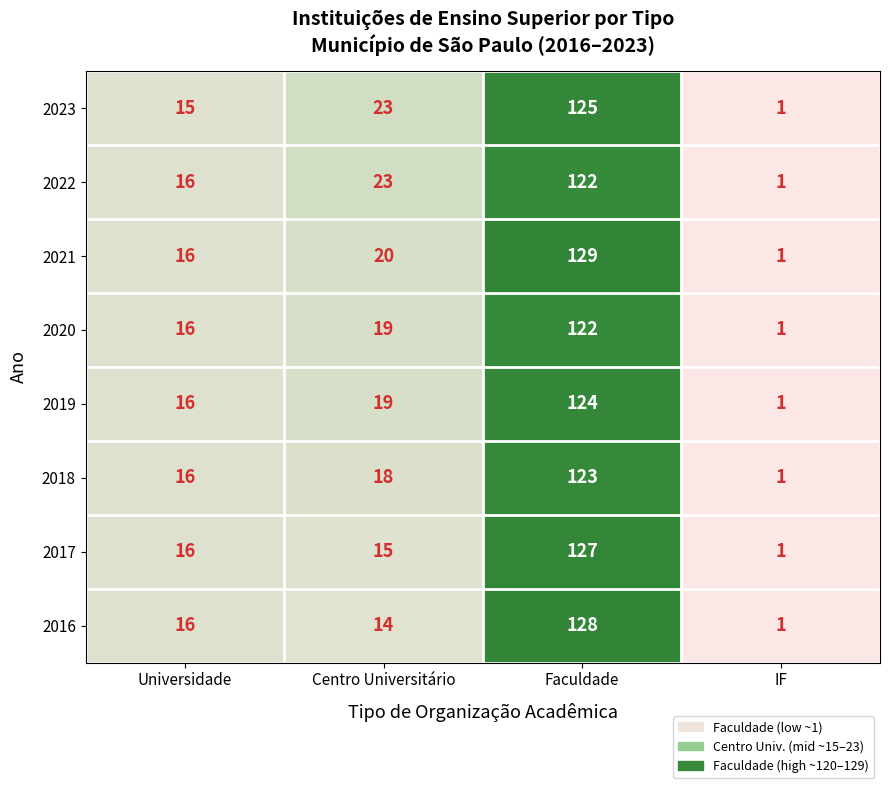

List the labels in order of 2016 value, smallest first.

IF, Centro Universitário, Universidade, Faculdade